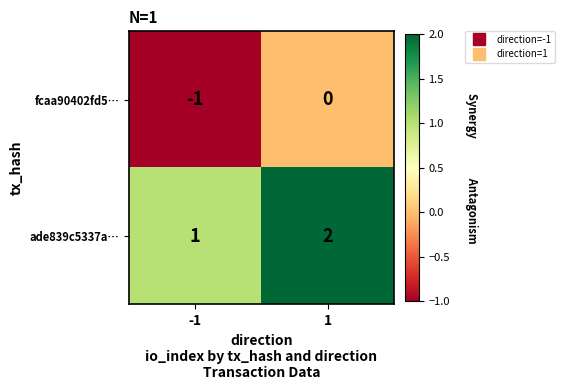

The value of ade839c5337a… at 1 is 3. True or false?

False